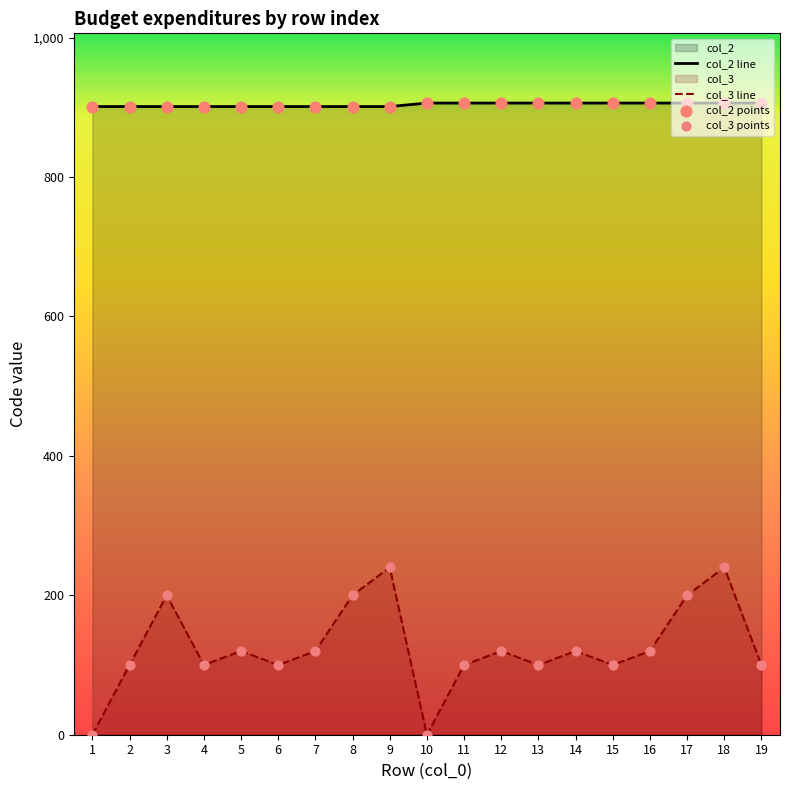

What is the total value across all series at 6?

1001